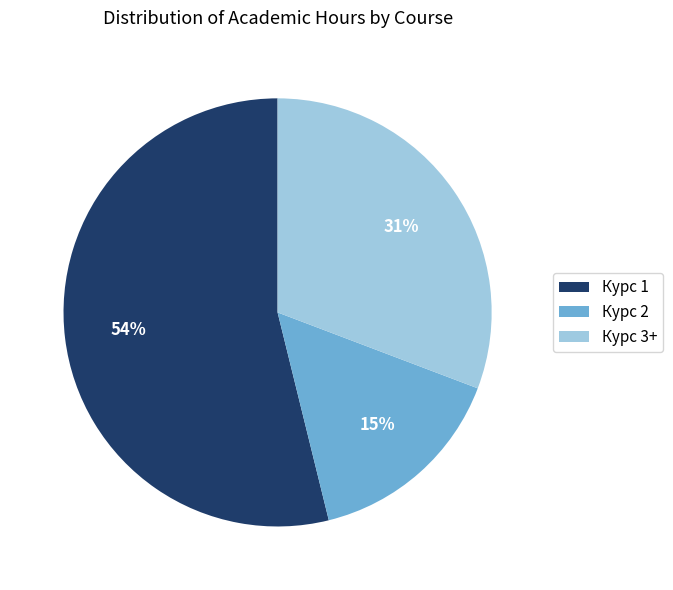

To the nearest percent, what portion does Курс 1 represent?

54%